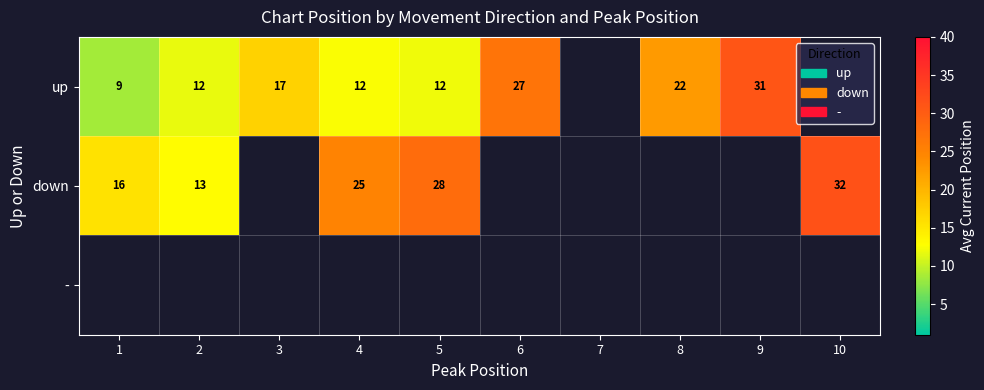

Which category has the lowest value in the up series?

1